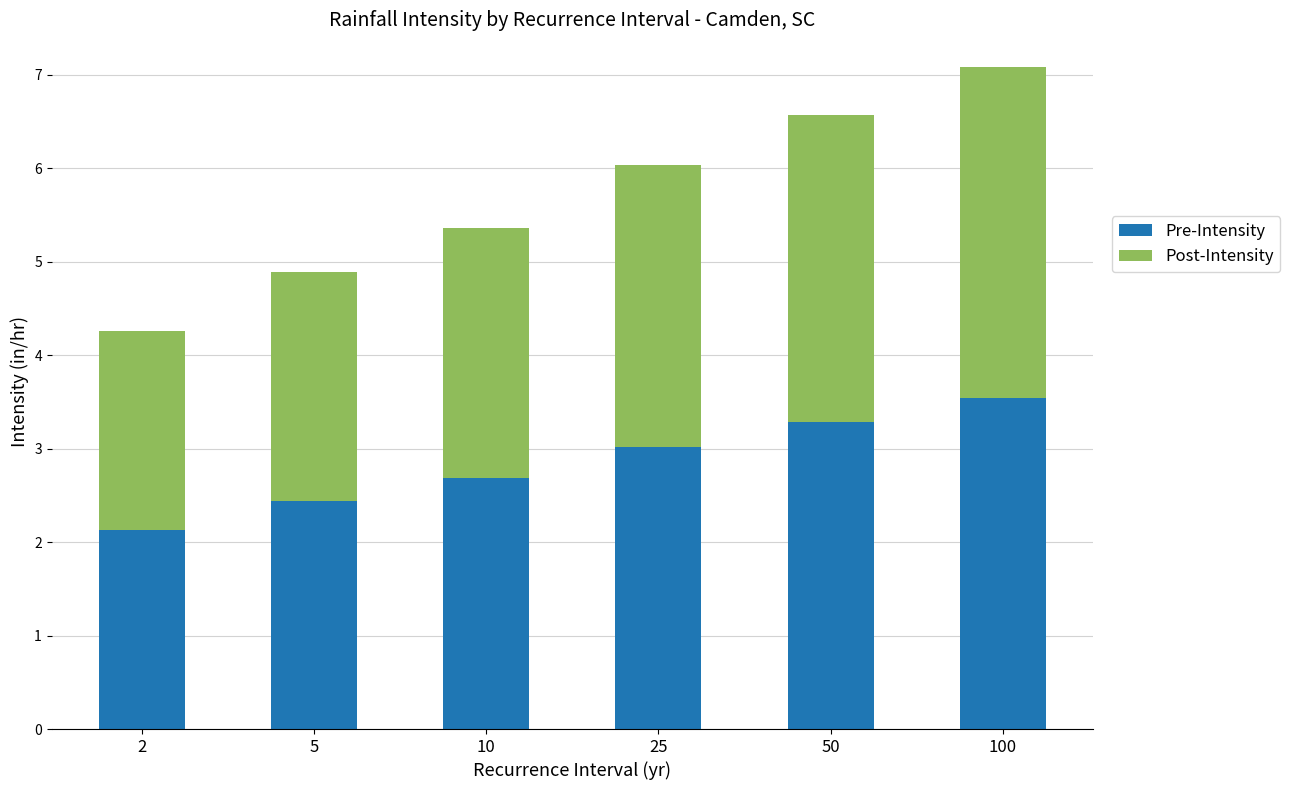

How many bars are there in total?

6